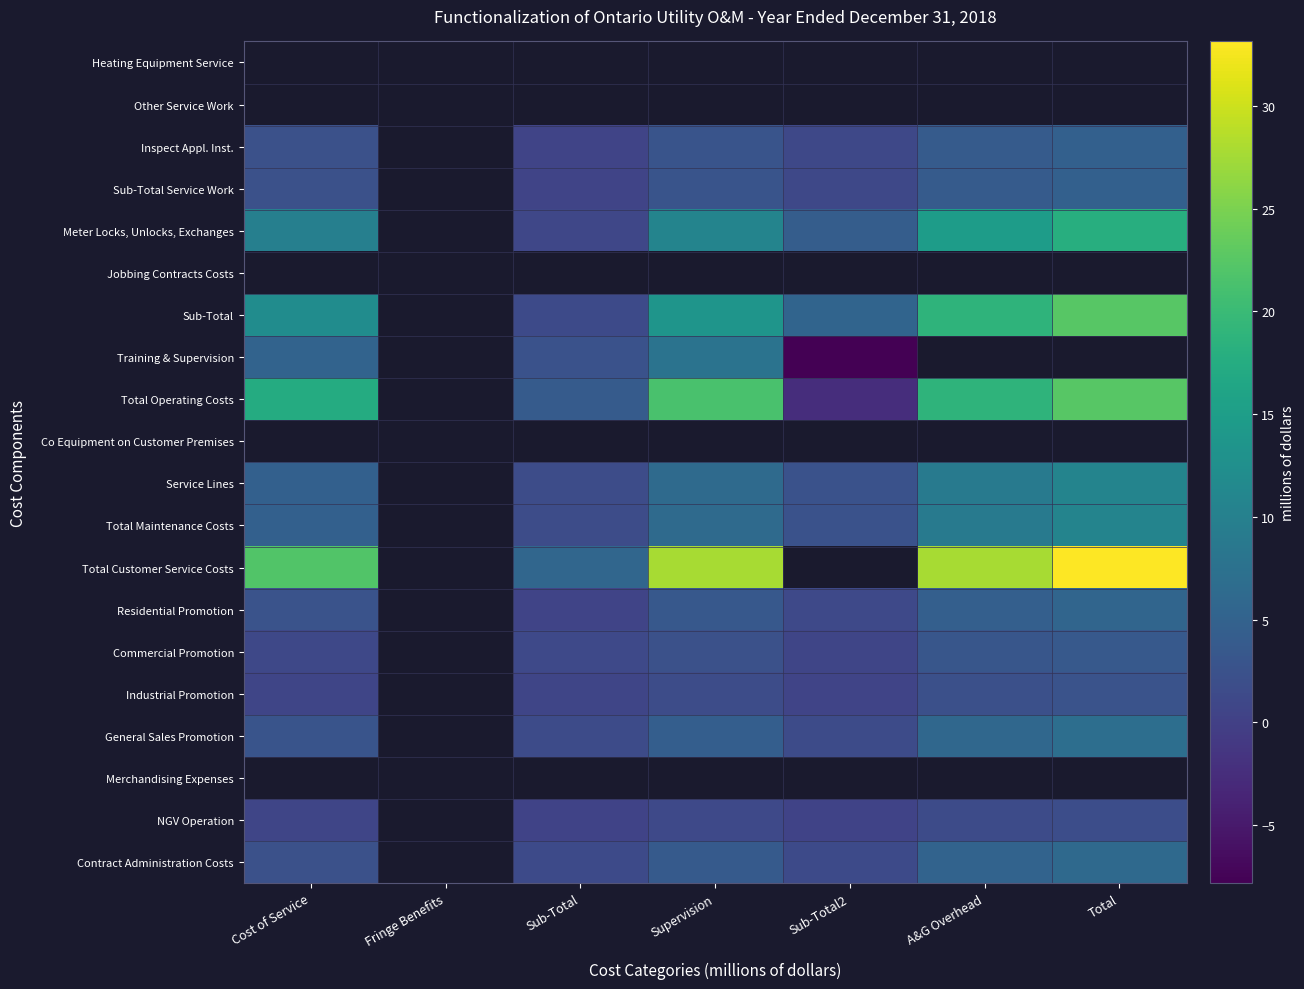

How many distinct data groups are displayed?

20